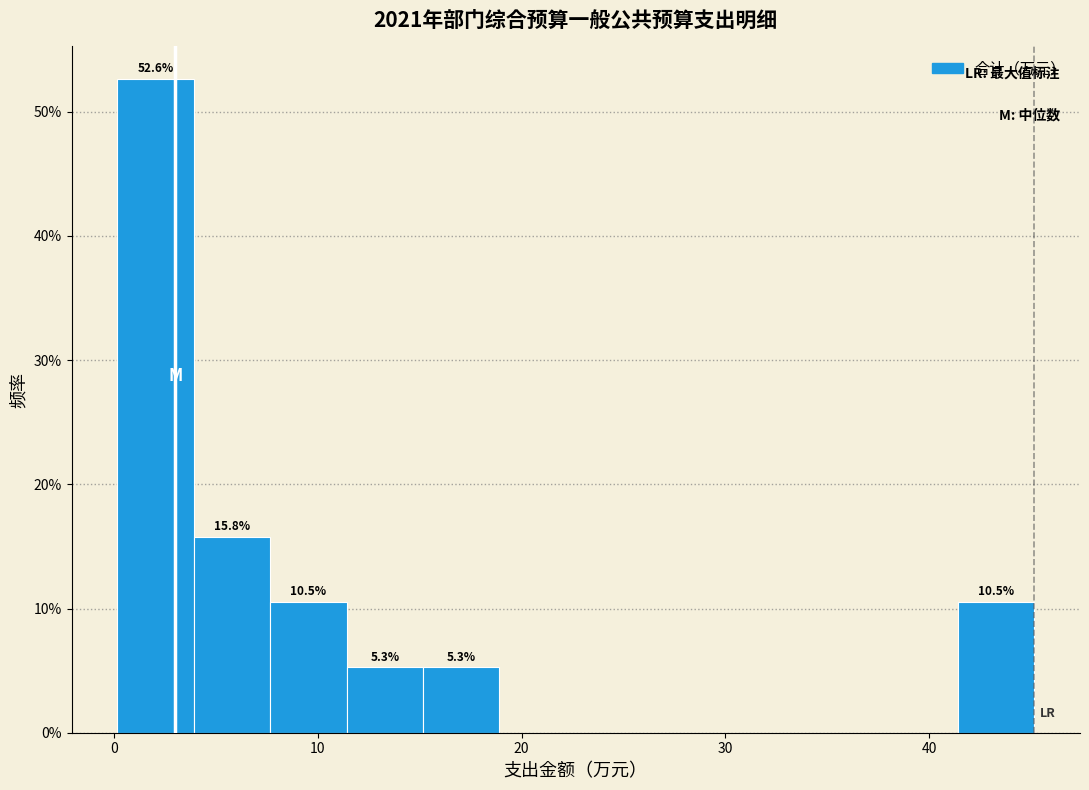

Around what value on the x-axis is the tallest bar? Give the approximate position of its centre, as read against the axis.

2